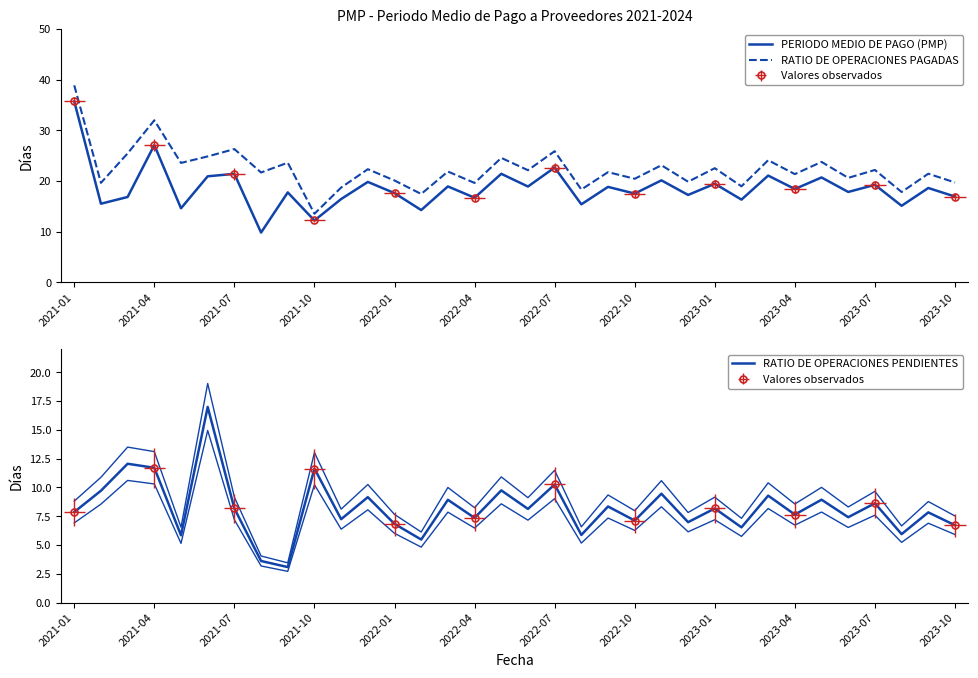

List the series in order of their peak value, lowest first.

RATIO DE OPERACIONES PENDIENTES, PERIODO MEDIO DE PAGO (PMP), RATIO DE OPERACIONES PAGADAS